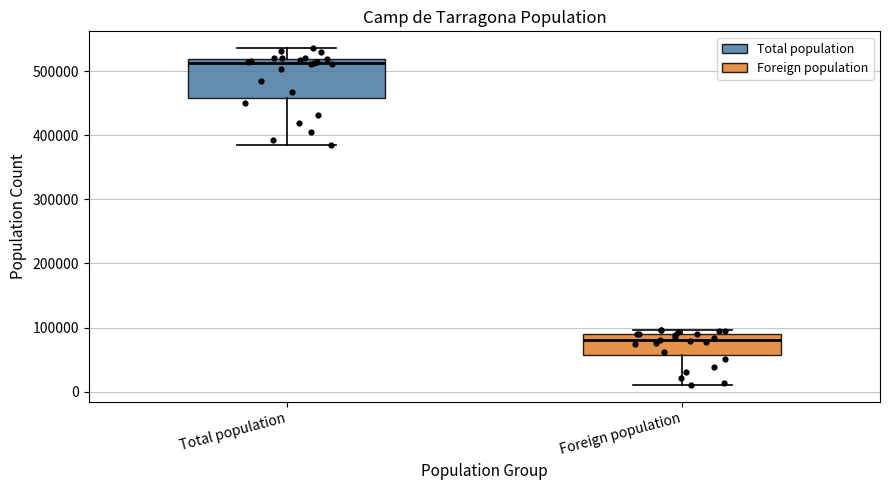

Where is the lower edge of the box for Total population on the y-axis? The values are not printed on the chart, so give them approximately, as read against the axis.

460000